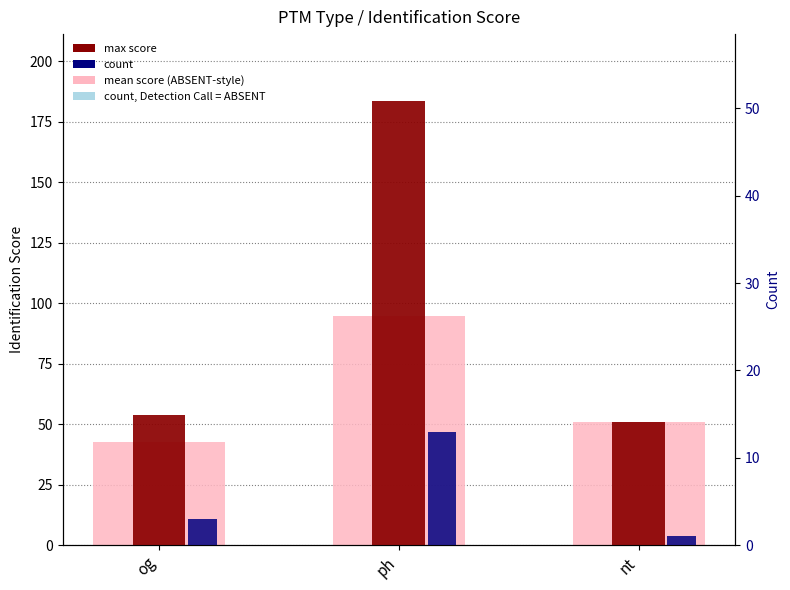

What position from the left is nt?

3